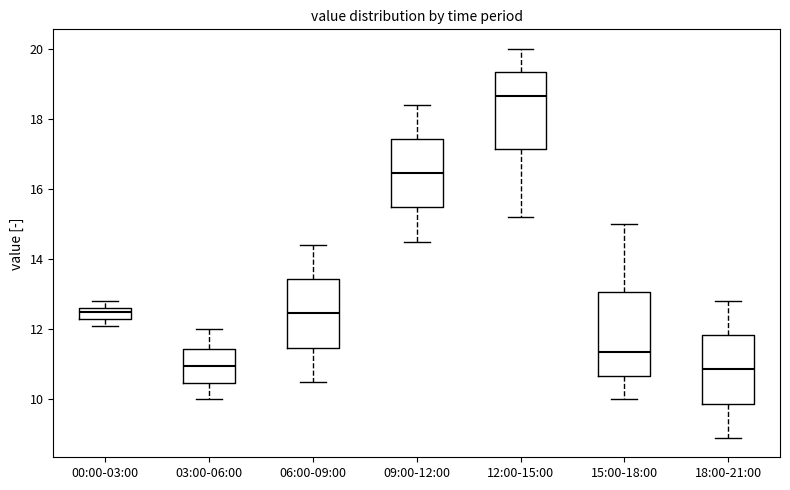

Comparing the boxes themselves (not the whiskers), which one is the tallest?

15:00-18:00